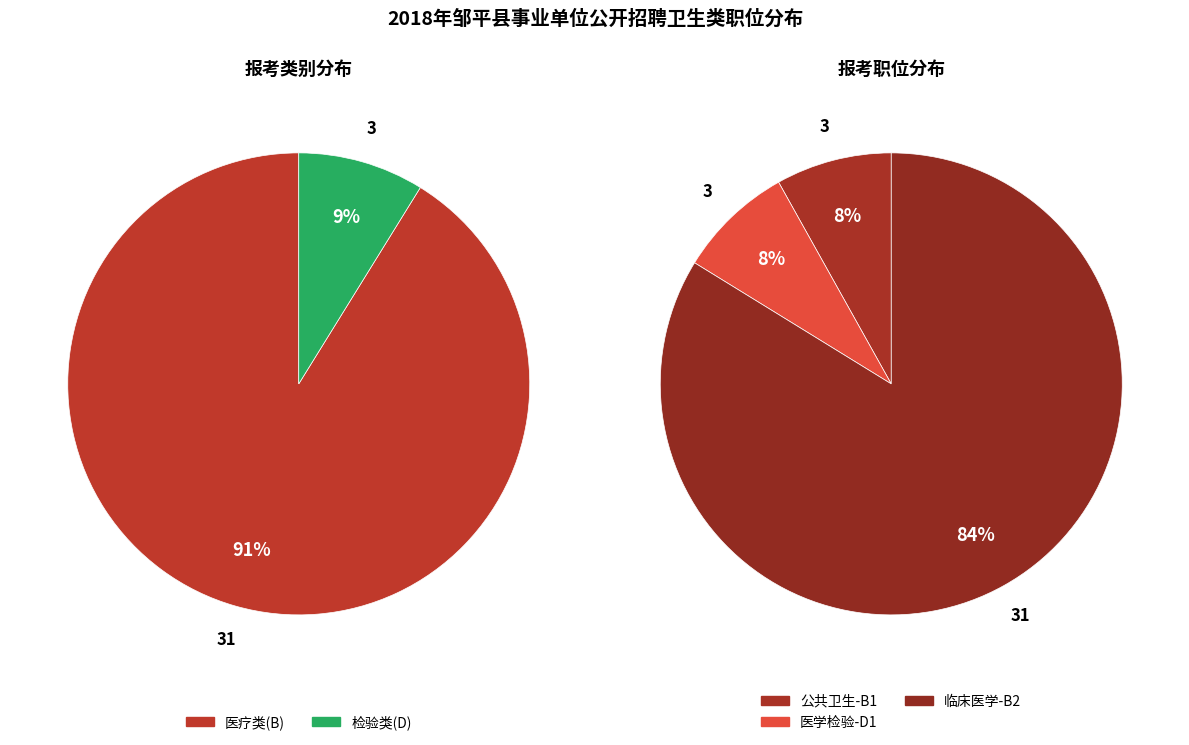

The 检验类(D) slice represents 14% of the pie. True or false?

False